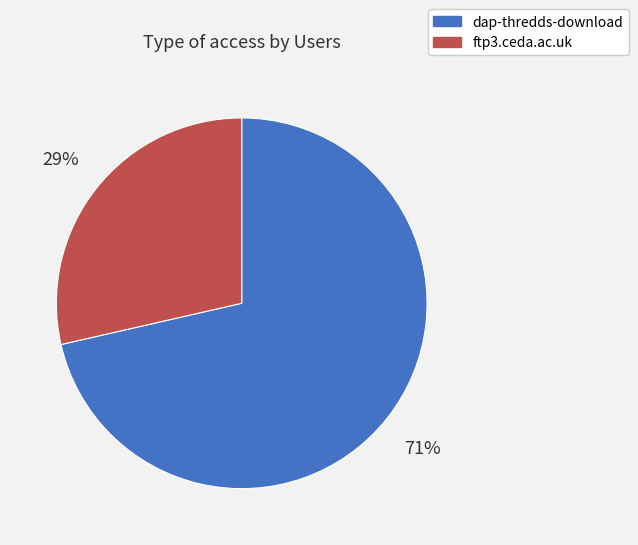

How many segments does this pie chart have?

2